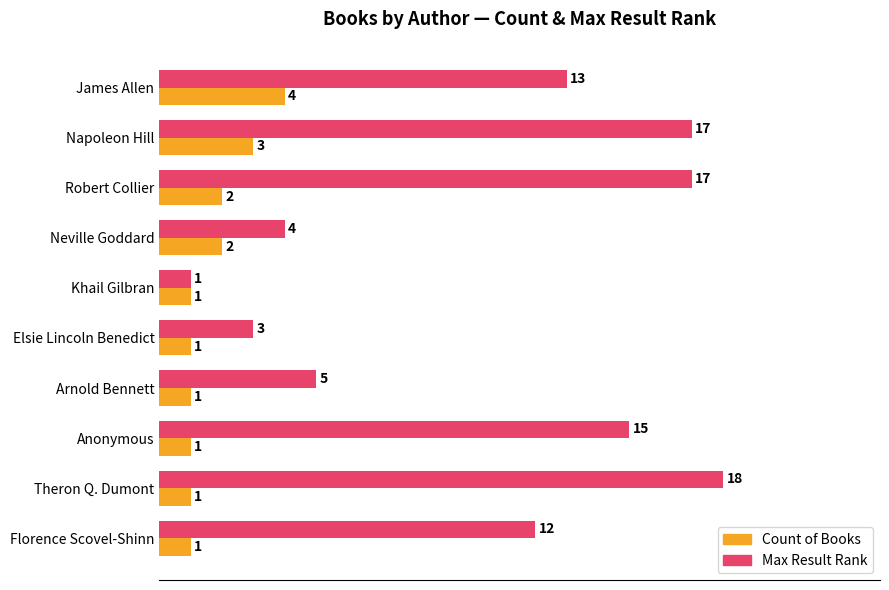

Which category has the lowest value in the Max Result Rank series?

Khail Gilbran